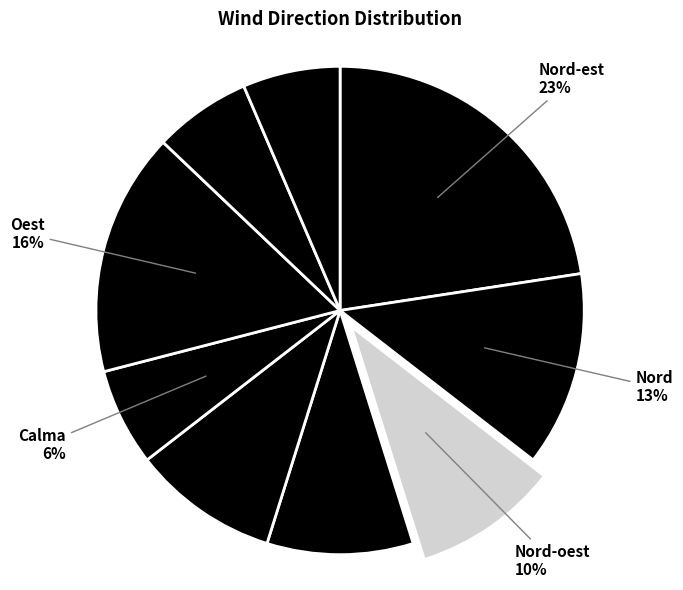

How many segments does this pie chart have?

9